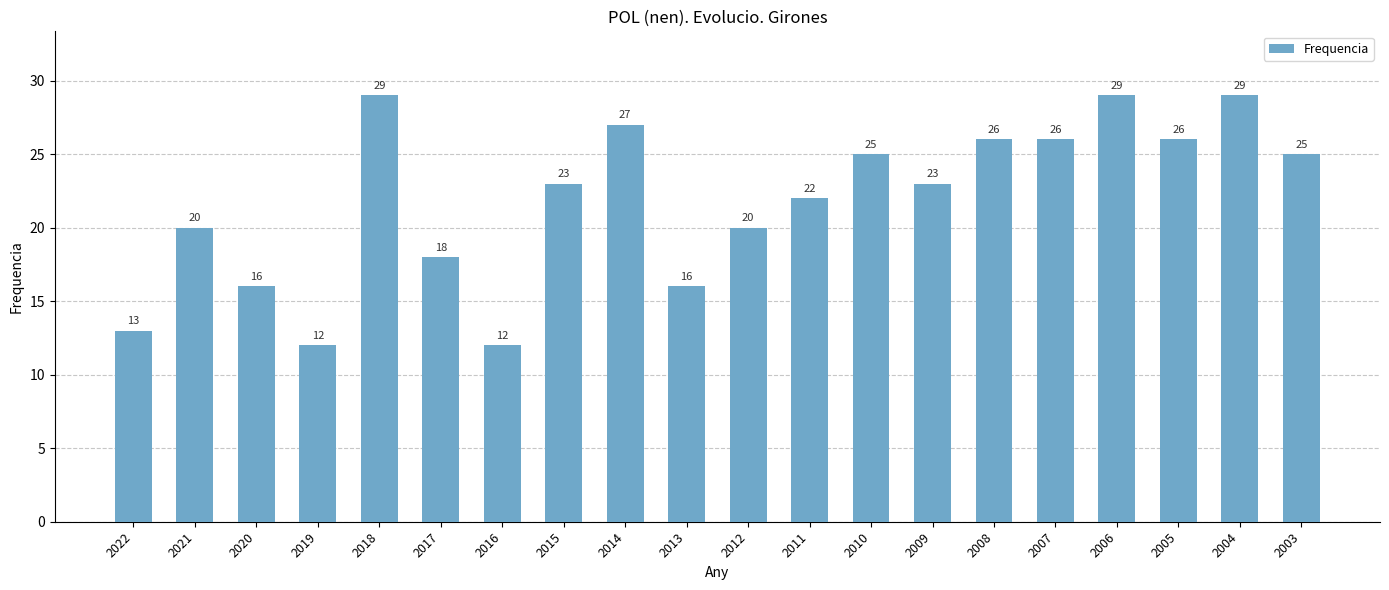

Reading right to left, transcribe all the data shown in this chart.

25	29	26	29	26	26	23	25	22	20	16	27	23	12	18	29	12	16	20	13